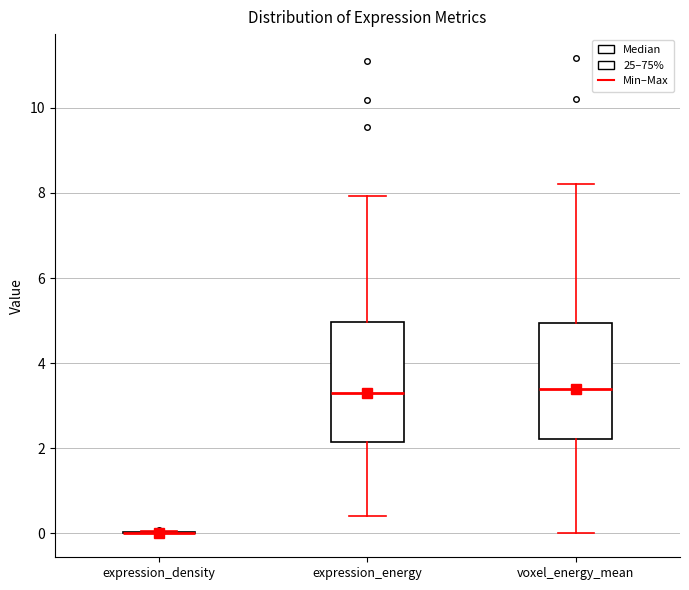

Reading left to right, read every box against the y-axis: the position of its median line, the range the box covers, and the ends of its whiskers. The values are not printed on the chart, so give them approximately, as read against the axis.

expression_density: box collapsed to a line at 0.0, whiskers 0.0 to 0.0
expression_energy: median 3.2, box 2.2 to 5.0, whiskers 0.4 to 8.0
voxel_energy_mean: median 3.4, box 2.2 to 5.0, whiskers 0.0 to 8.2